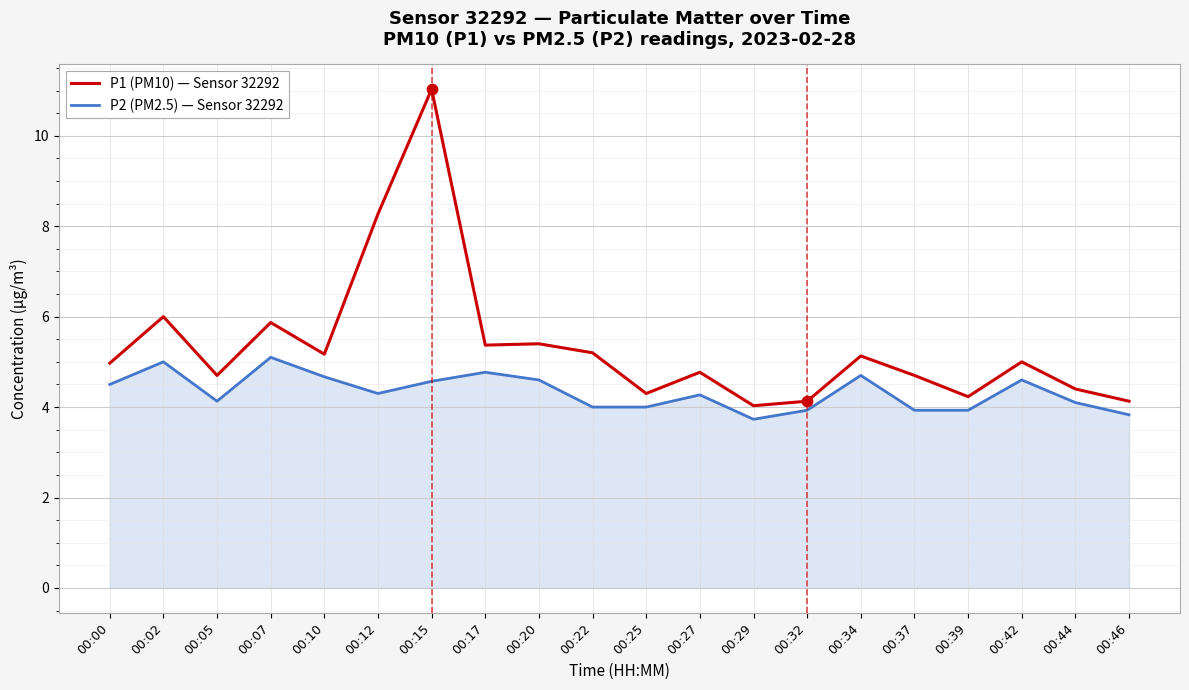

What is the total value across all series at 00:39?

8.2